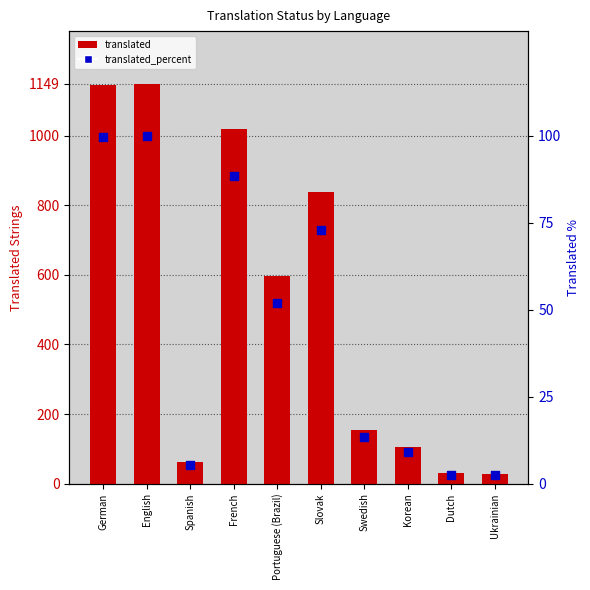

At which category is the sum across all series the highest?

English